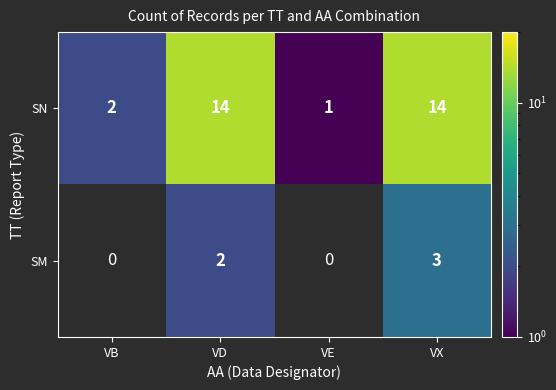

What is the difference between the second highest and minimum values in the SN series?

13